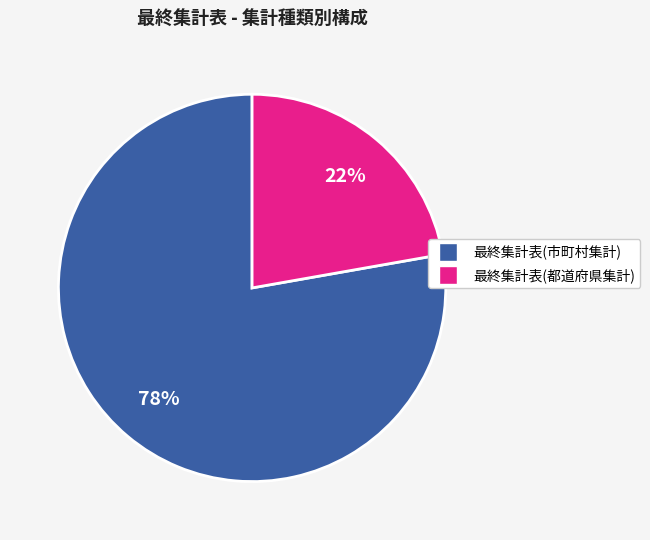

How many segments does this pie chart have?

2